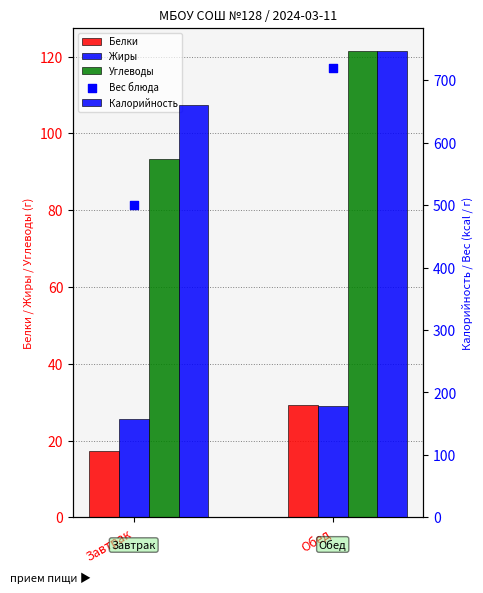

Which series has the largest total across all categories?

Калорийность